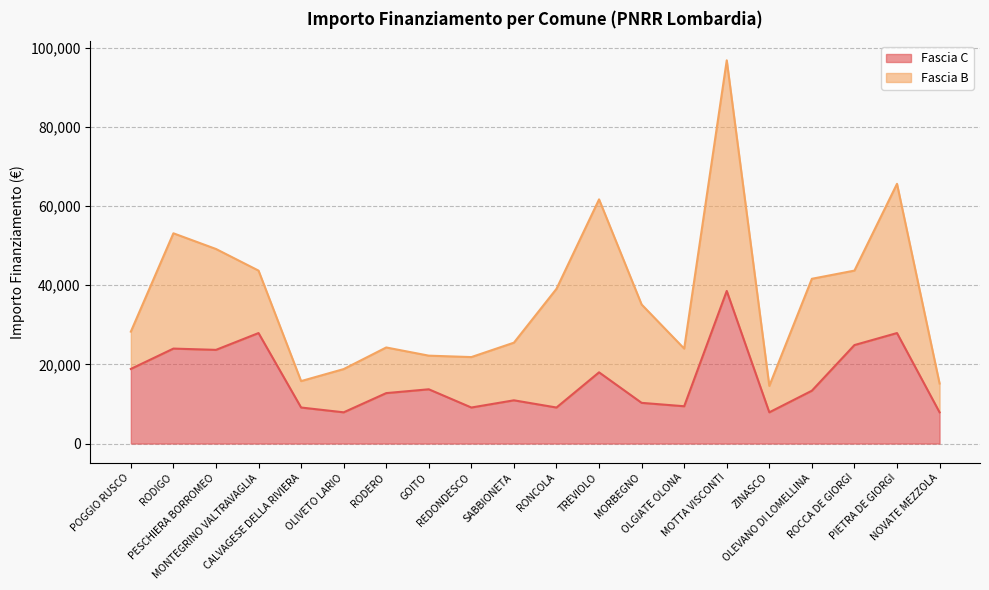

How many interior local peaks (higher than both neighbors) does the data have?

7